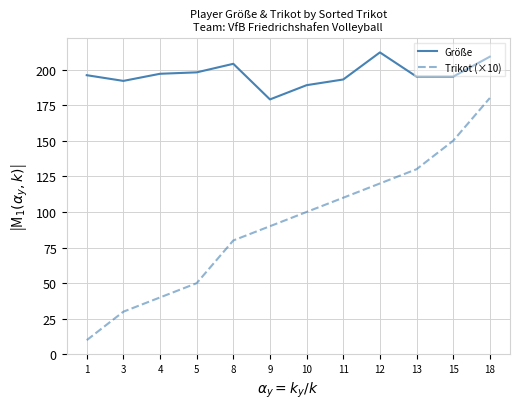

True or false: Trikot (×10) and Größe intersect in this chart.

False